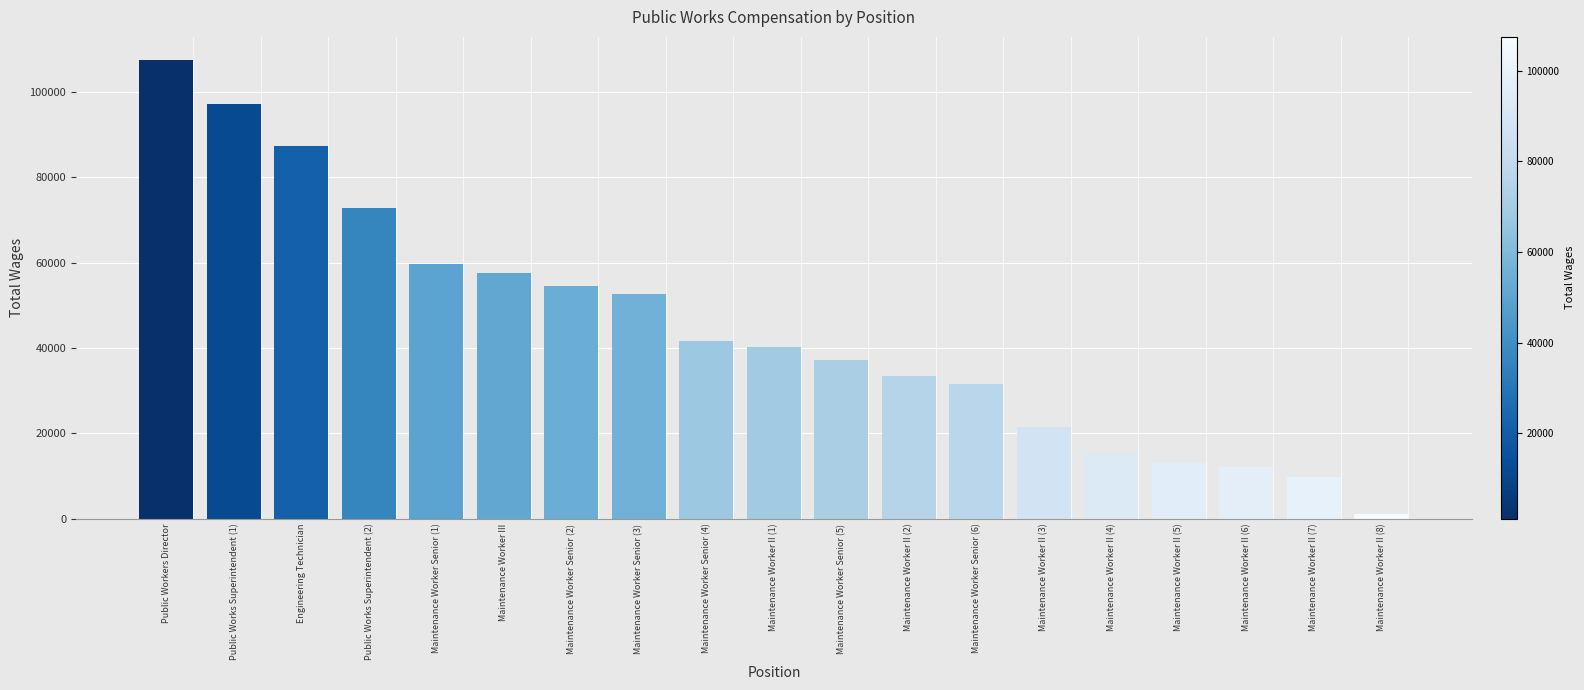

The value at Public Works Superintendent (1) is 97097. True or false?

True